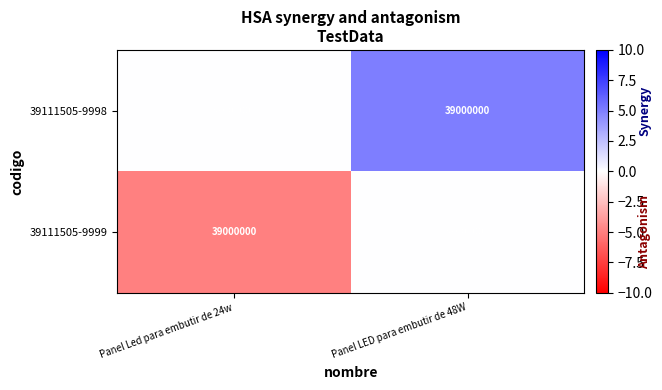

At how many categories does at least one series exceed 3?

1